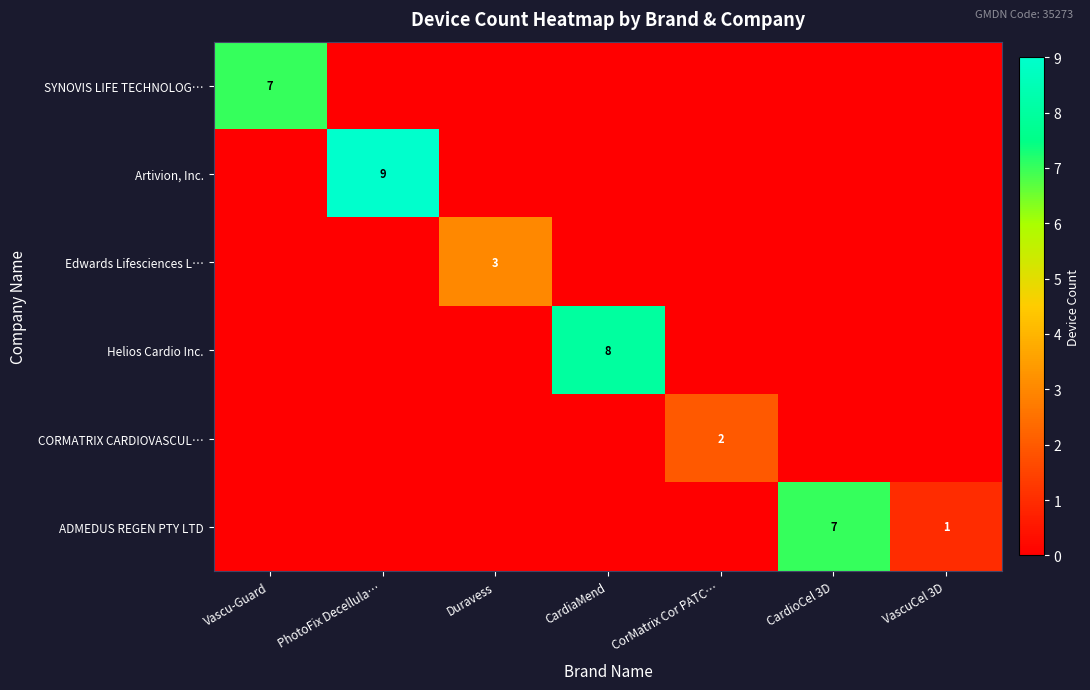

Is the value of Helios Cardio Inc. at CardiaMend greater than the value of SYNOVIS LIFE TECHNOLOG… at Vascu-Guard?

Yes